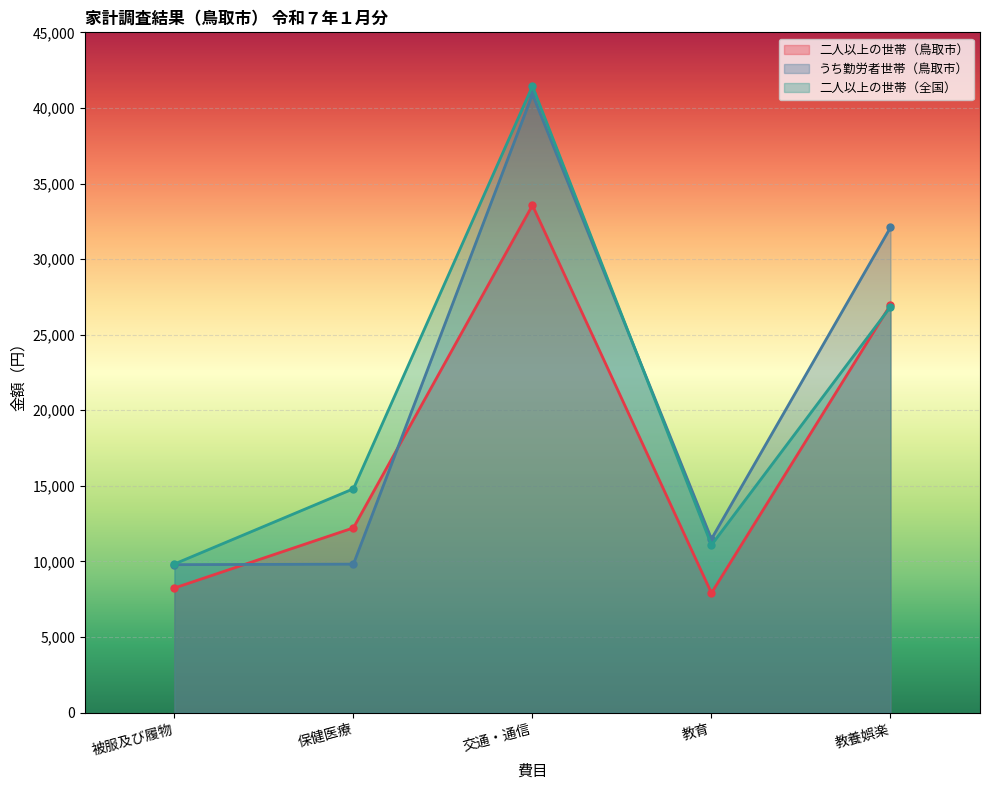

What is the total value across all series at 教養娯楽?

85911